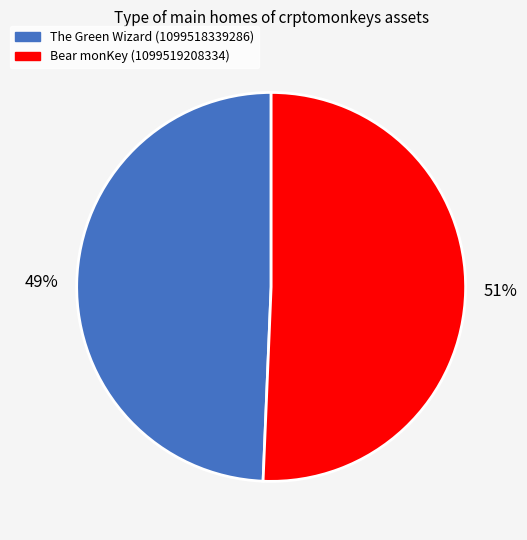

How many slices are in this pie chart?

2